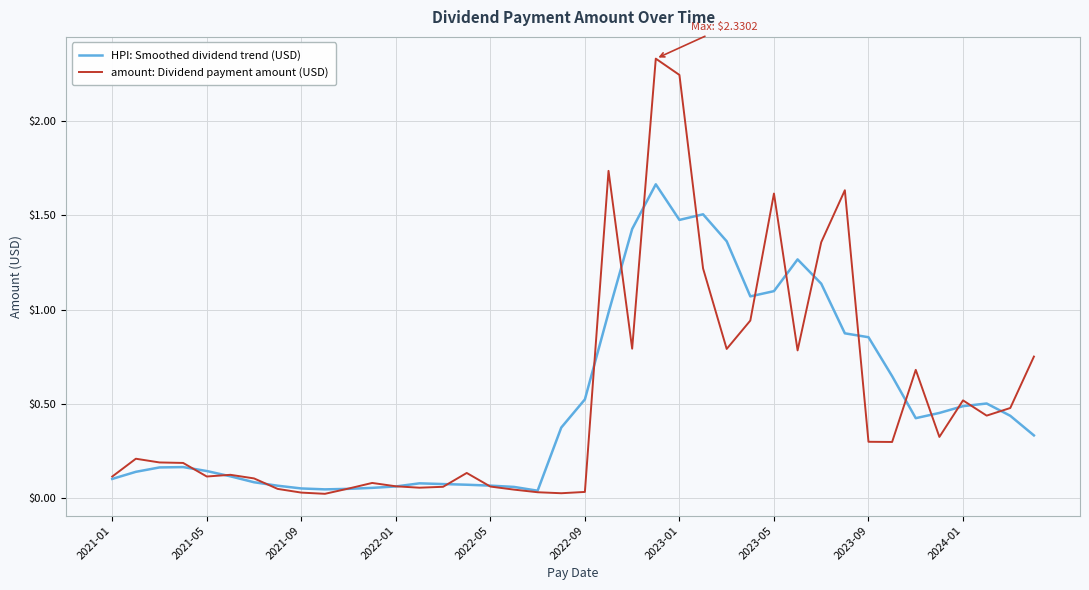

Which series has the widest spread of values?

amount: Dividend payment amount (USD)